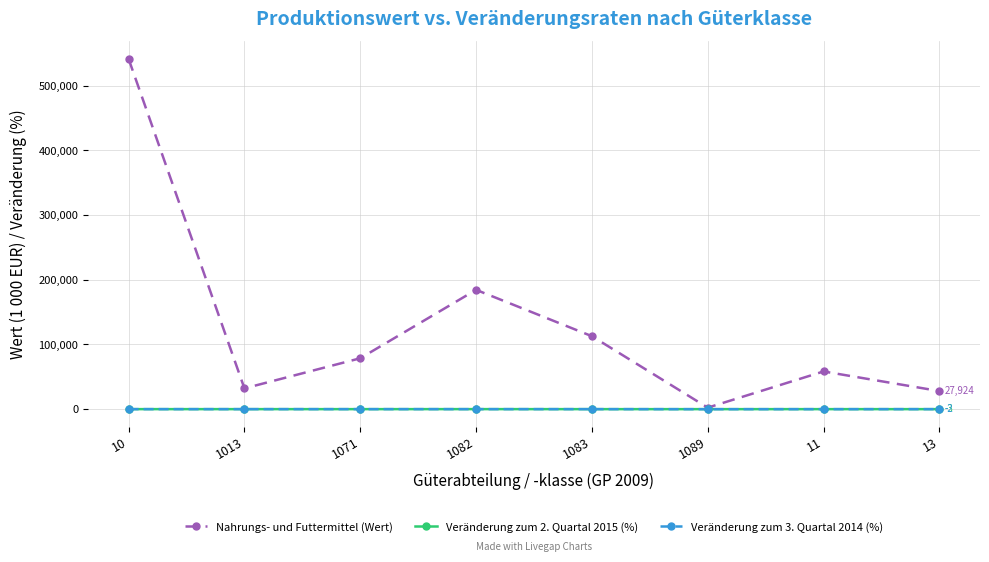

The value of Nahrungs- und Futtermittel (Wert) at 1082 is 184359.0. True or false?

True